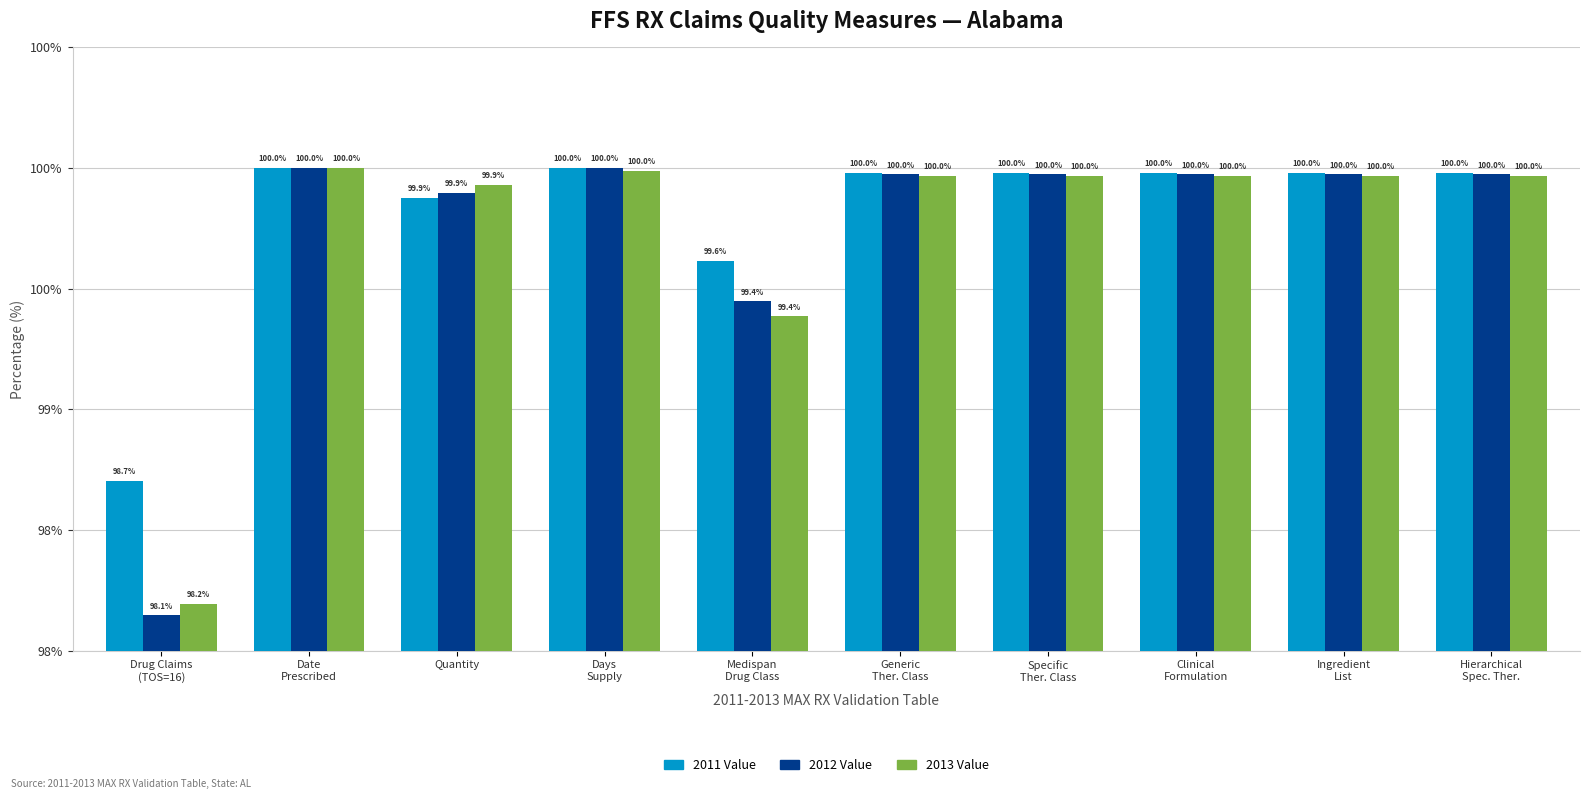

What is the difference between the second highest and minimum values in the 2011 Value series?

1.3